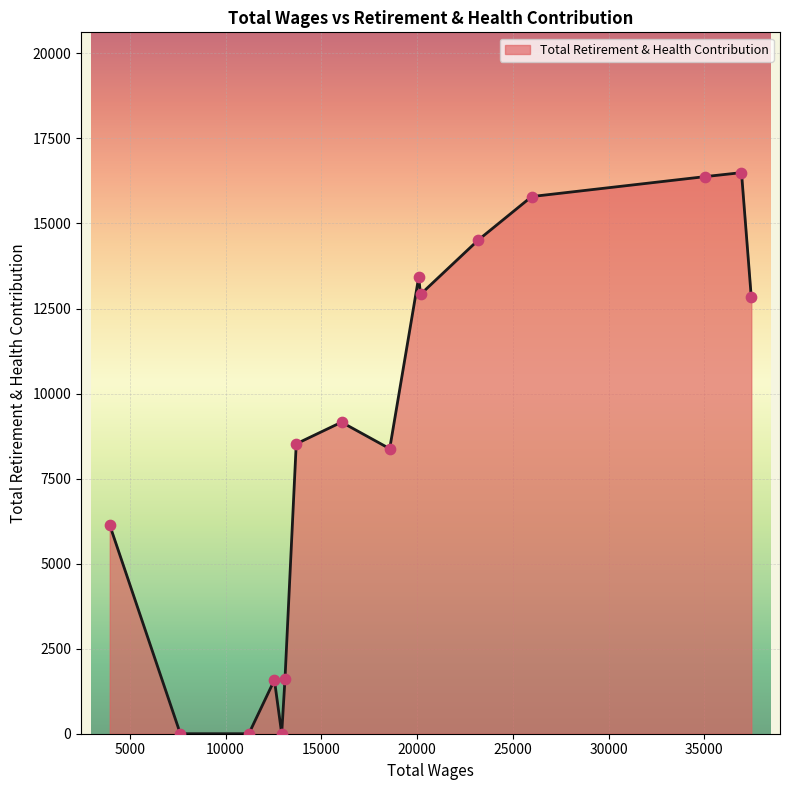

What is the greatest value displayed?

16496